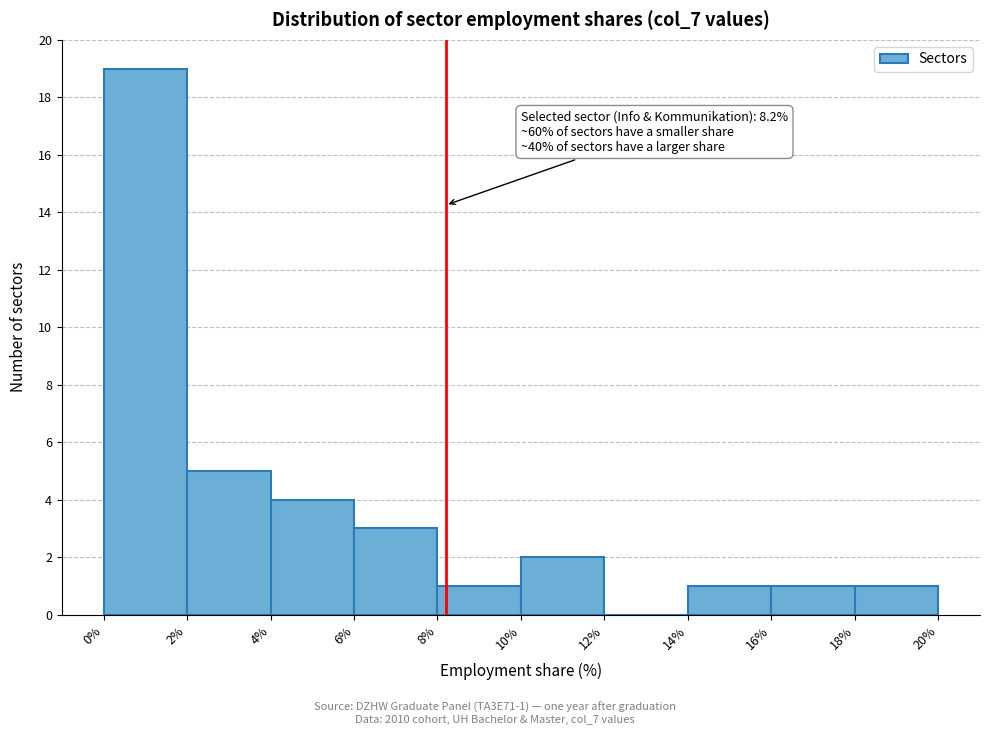

Over which range of the x-axis is the bar tallest?

0% to 2%